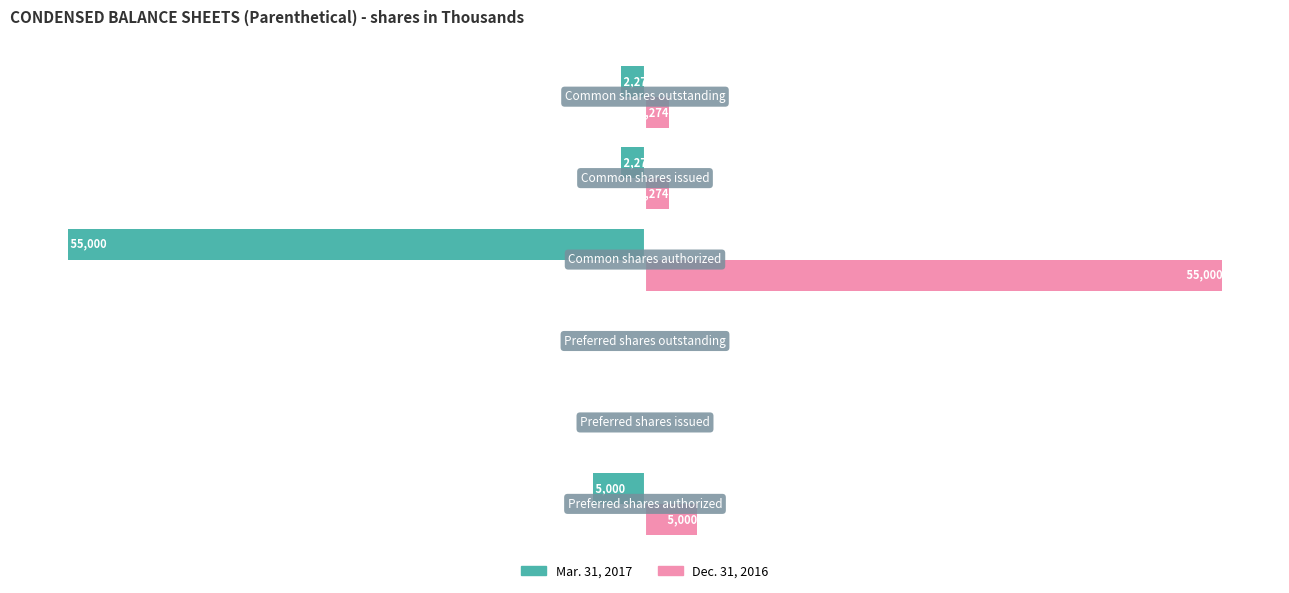

Which series has the largest total across all categories?

Dec. 31, 2016